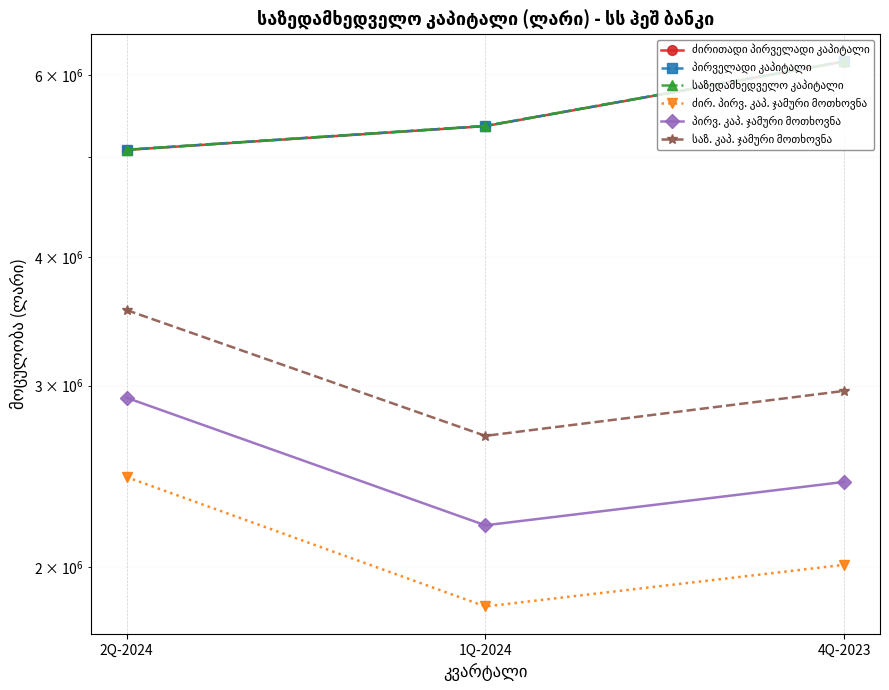

At which category does the chart reach its peak across all series?

4Q-2023